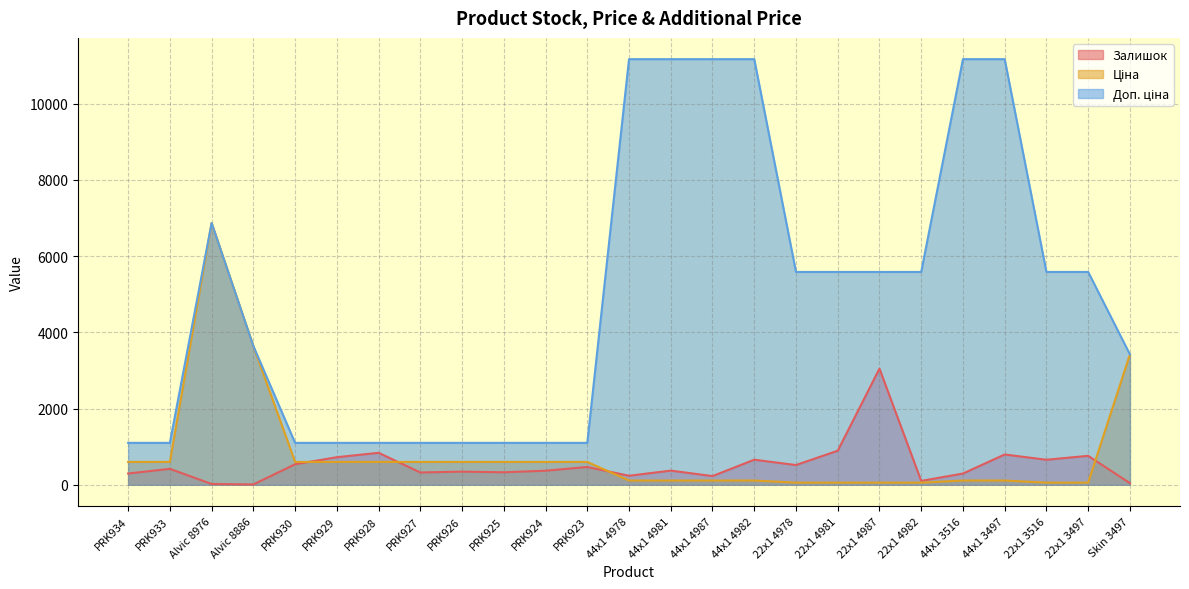

In Залишок, how many points are higher than both neighbors (excluding endpoints)?

9